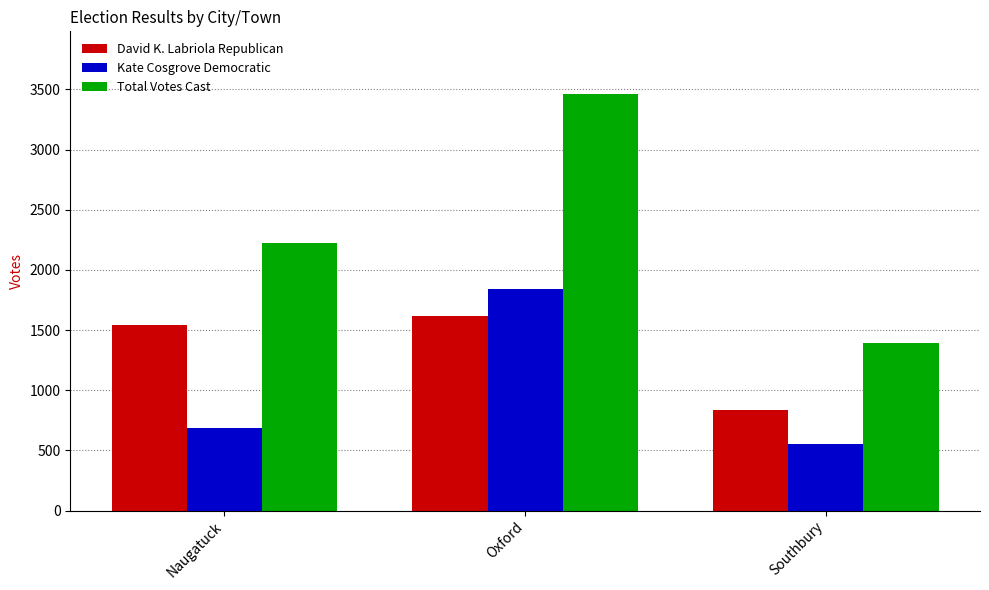

The David K. Labriola Republican series shows 1540 at Naugatuck. True or false?

True